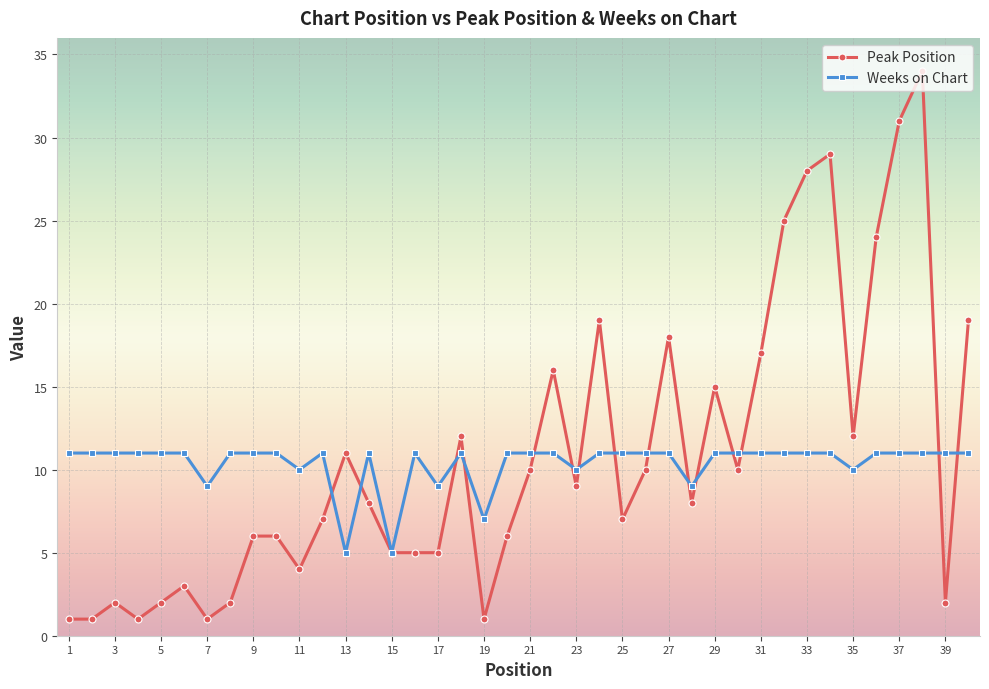

Rank the series by their maximum value, from lowest to highest.

Weeks on Chart, Peak Position